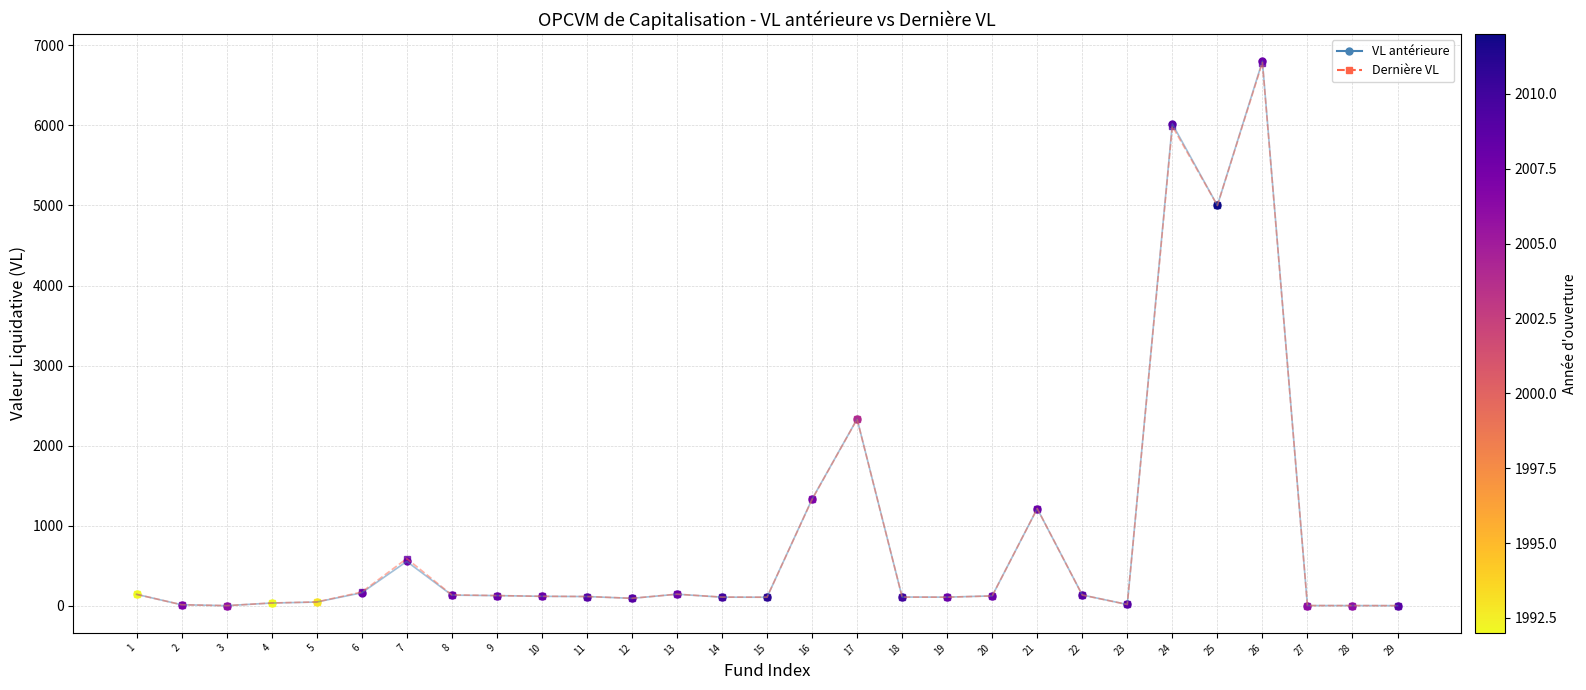

True or false: Dernière VL (trend) and VL antérieure (trend) intersect in this chart.

True